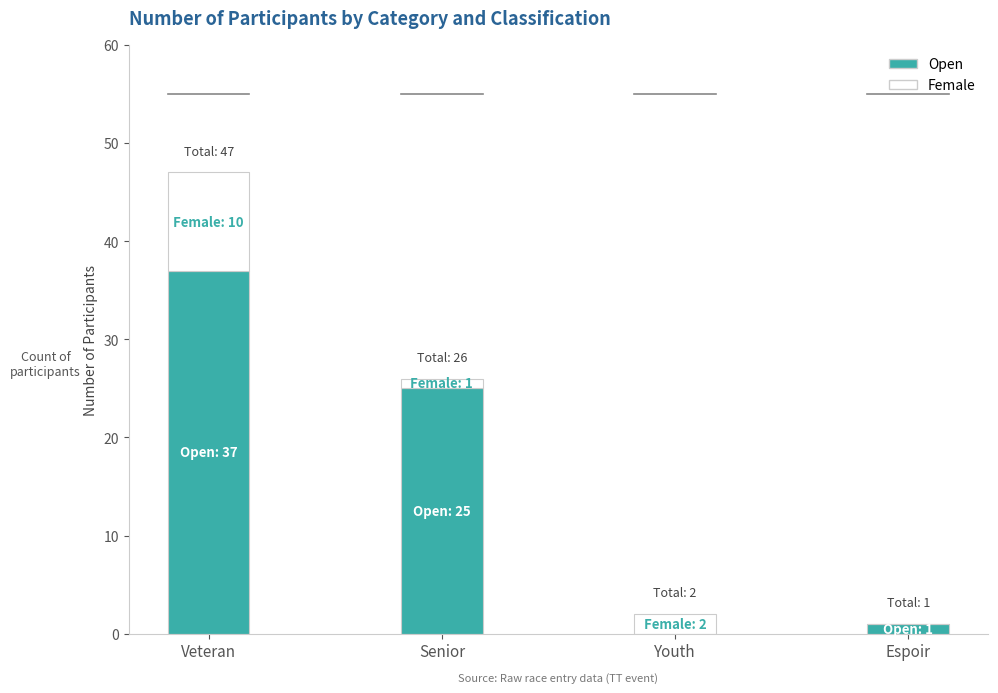

What is the sum of all Open values?

63